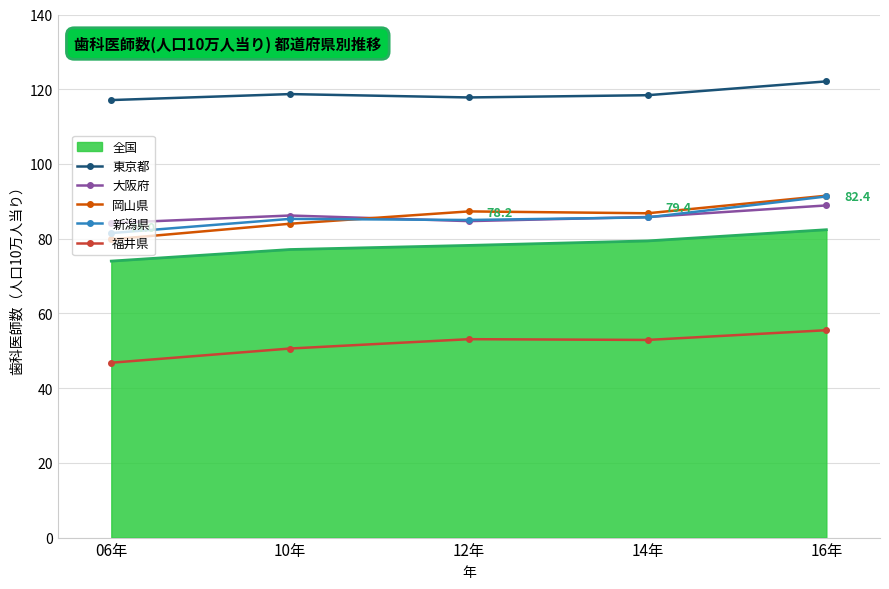

What is the difference between the highest and lowest values at 06年?

70.3